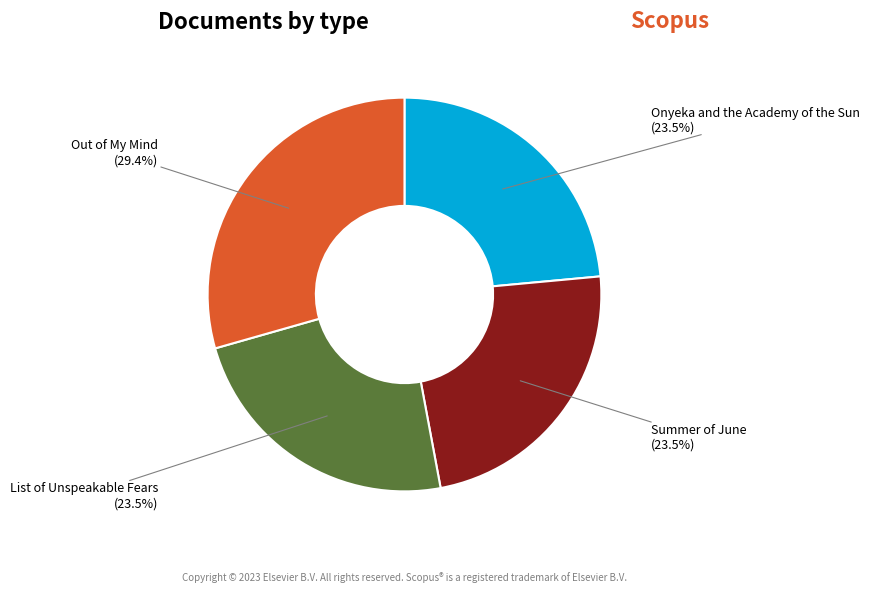

Does Summer of June represent more than half of the total?

No